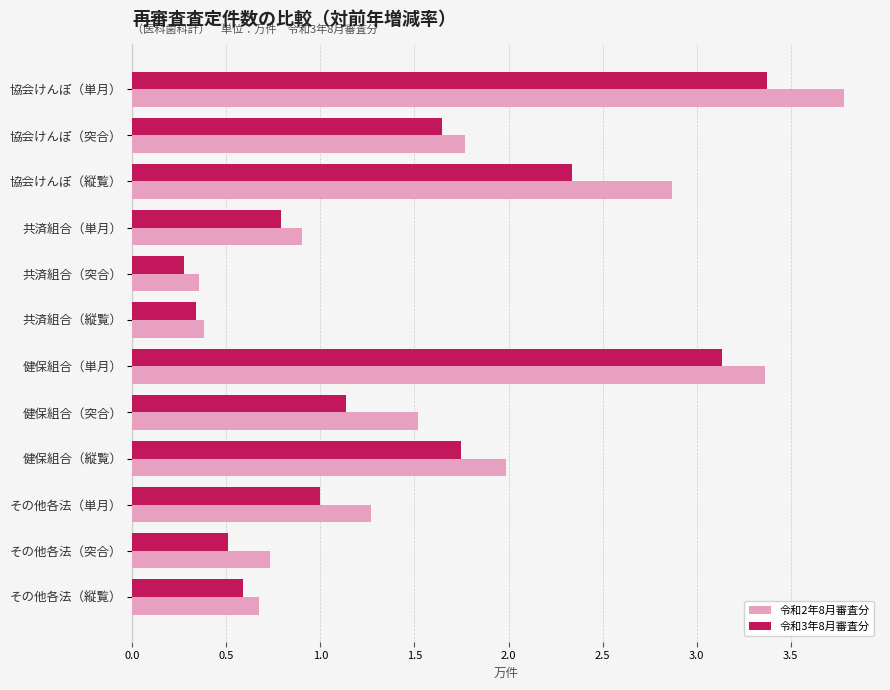

What are all the series names shown in the legend?

令和2年8月審査分, 令和3年8月審査分